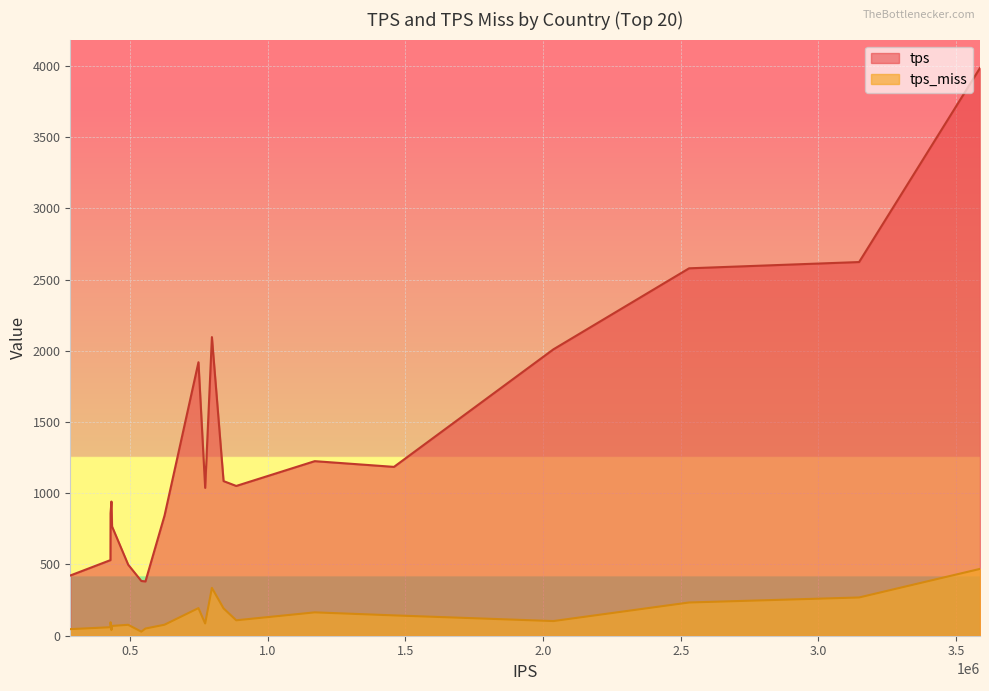

Which series has the largest total across all categories?

tps